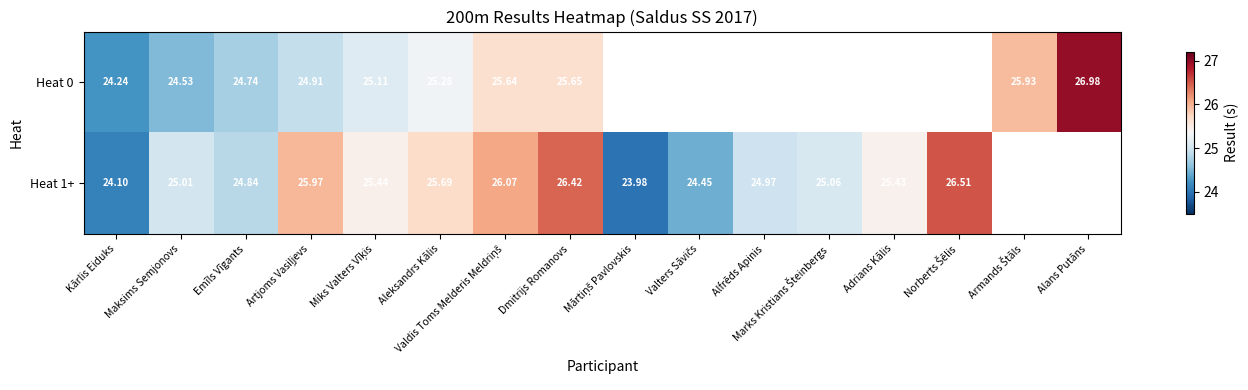

How many categories are shown in the chart?

16